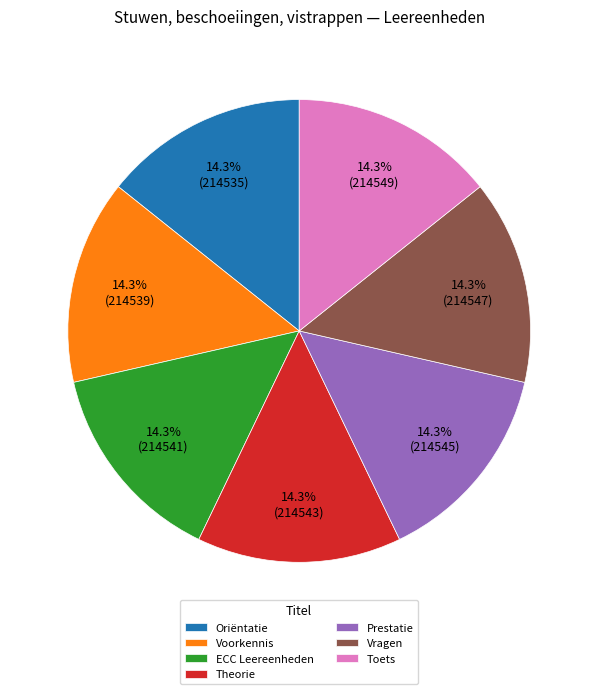

The Prestatie slice represents 14% of the pie. True or false?

True